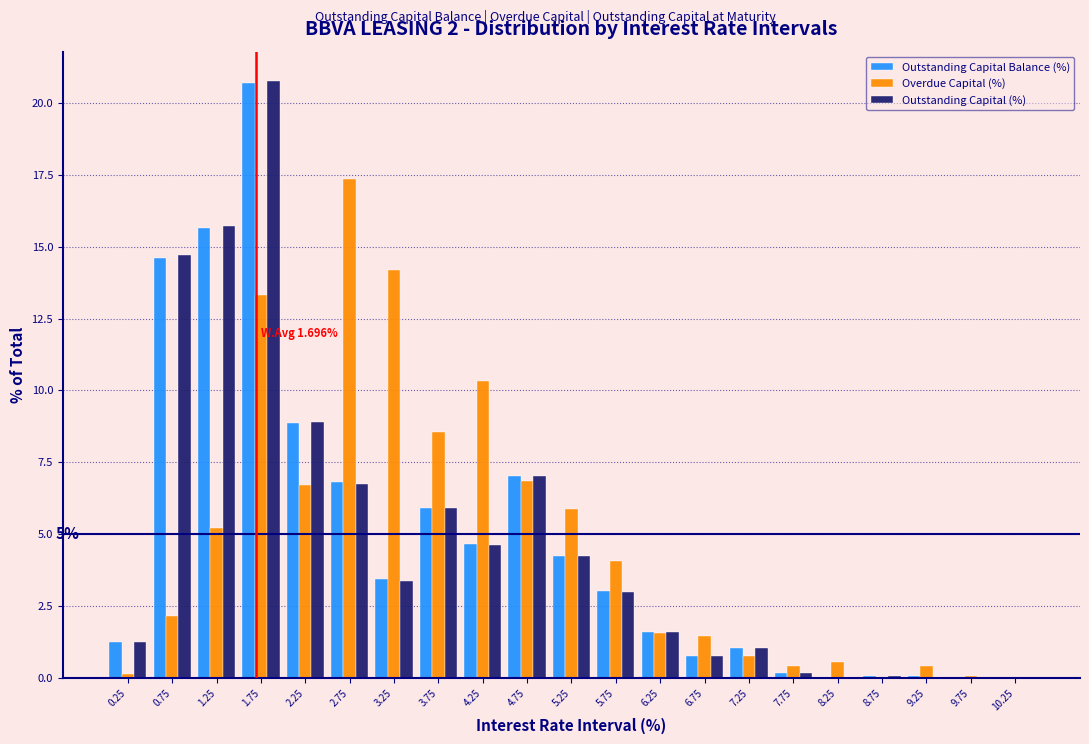

At which label is Outstanding Capital (%) closest to 10?

2.25